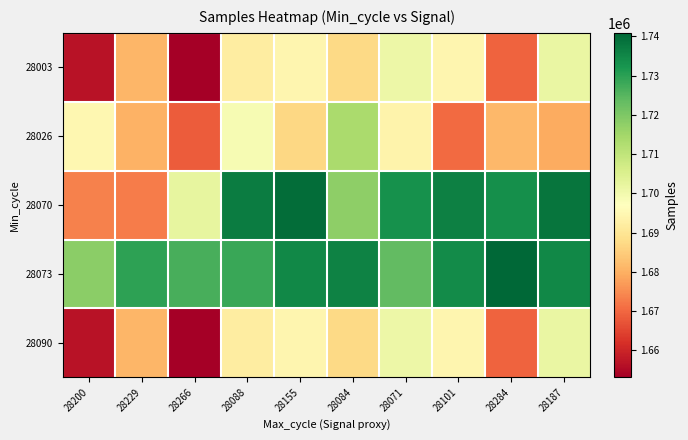

What is the maximum value shown in the chart?

1740896